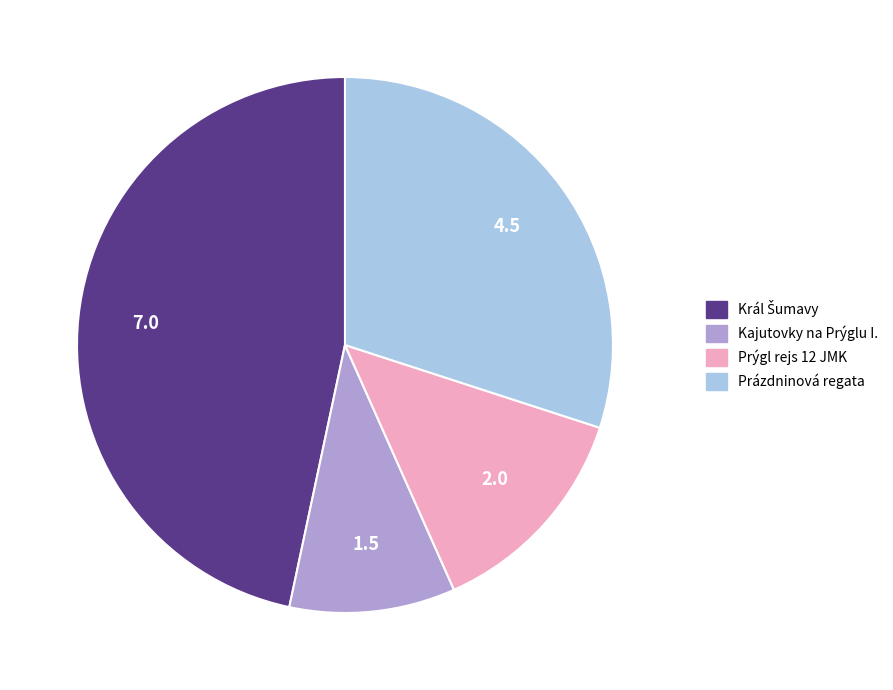

Which slice is the smallest?

Kajutovky na Prýglu I.